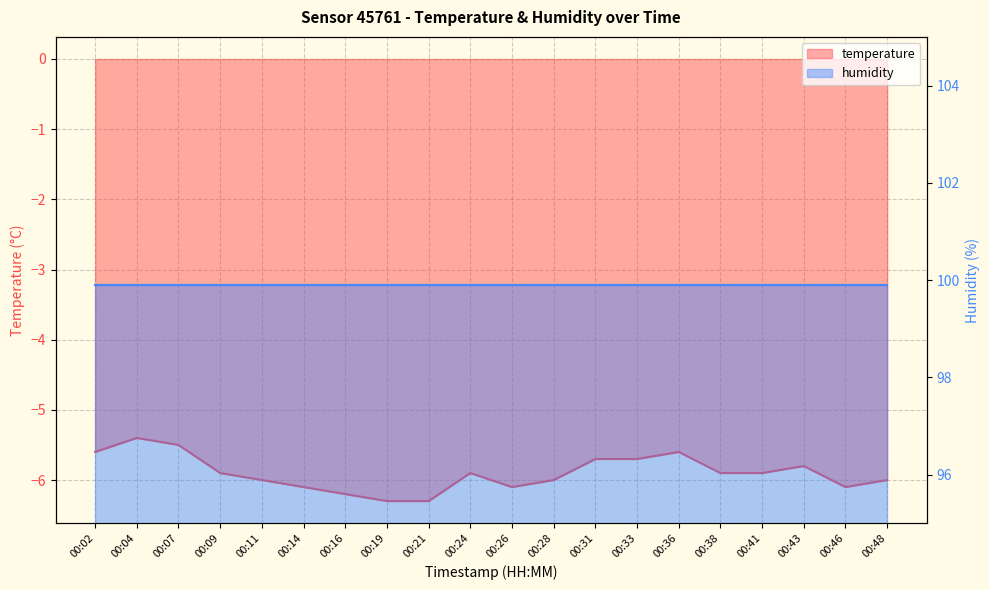

What is the change in value from 00:11 to 00:41?

+0.1